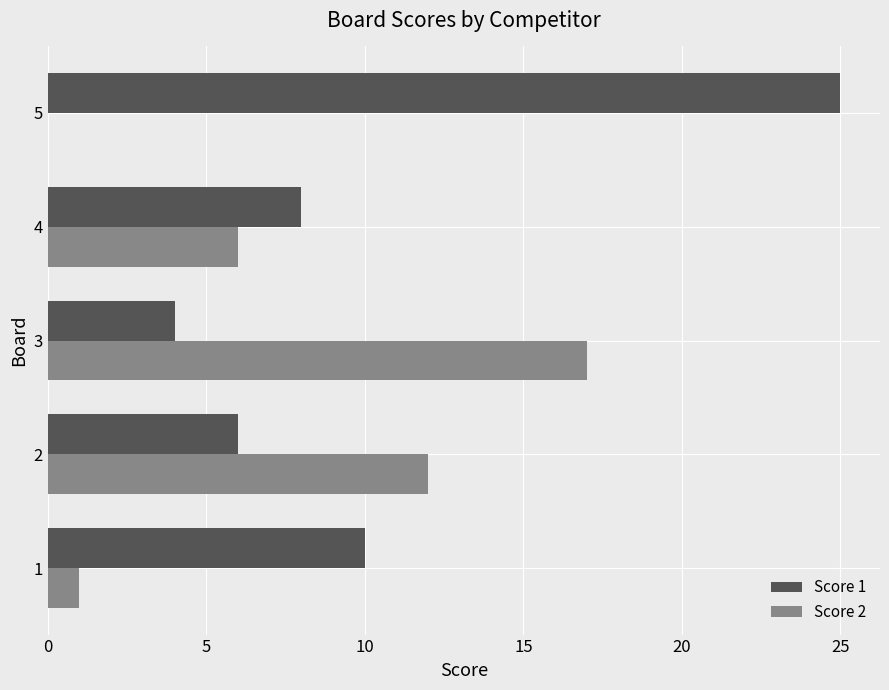

What are all the series names shown in the legend?

Score 1, Score 2